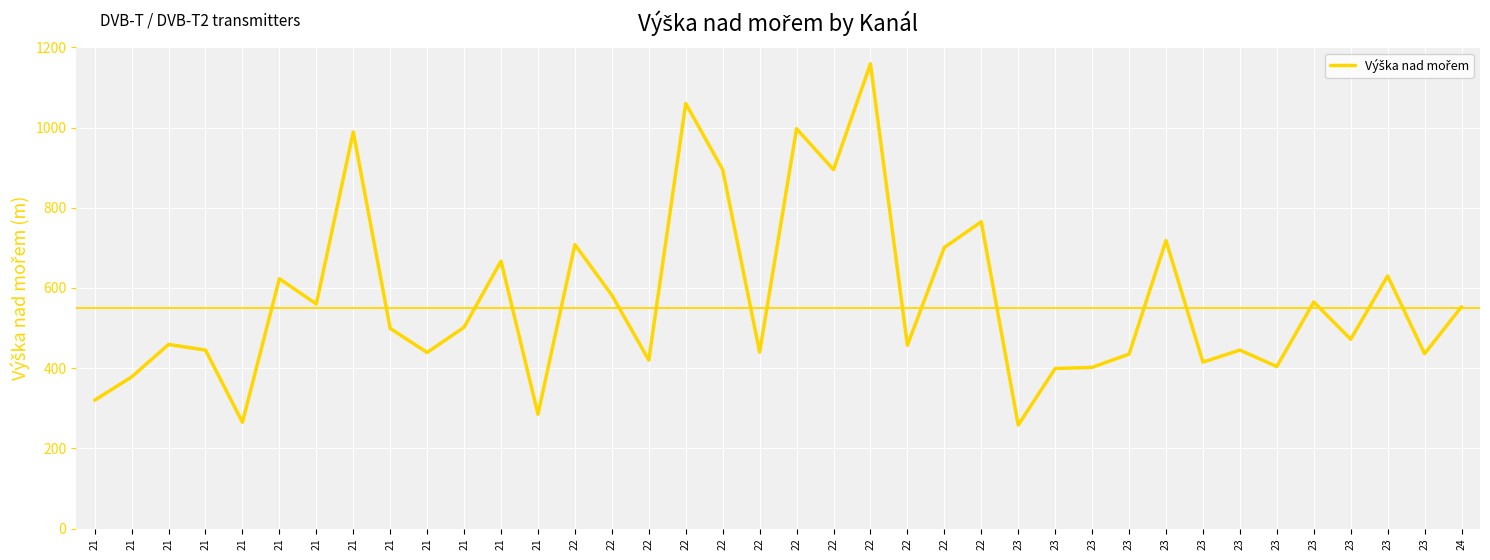

How many lines are shown in the chart?

1